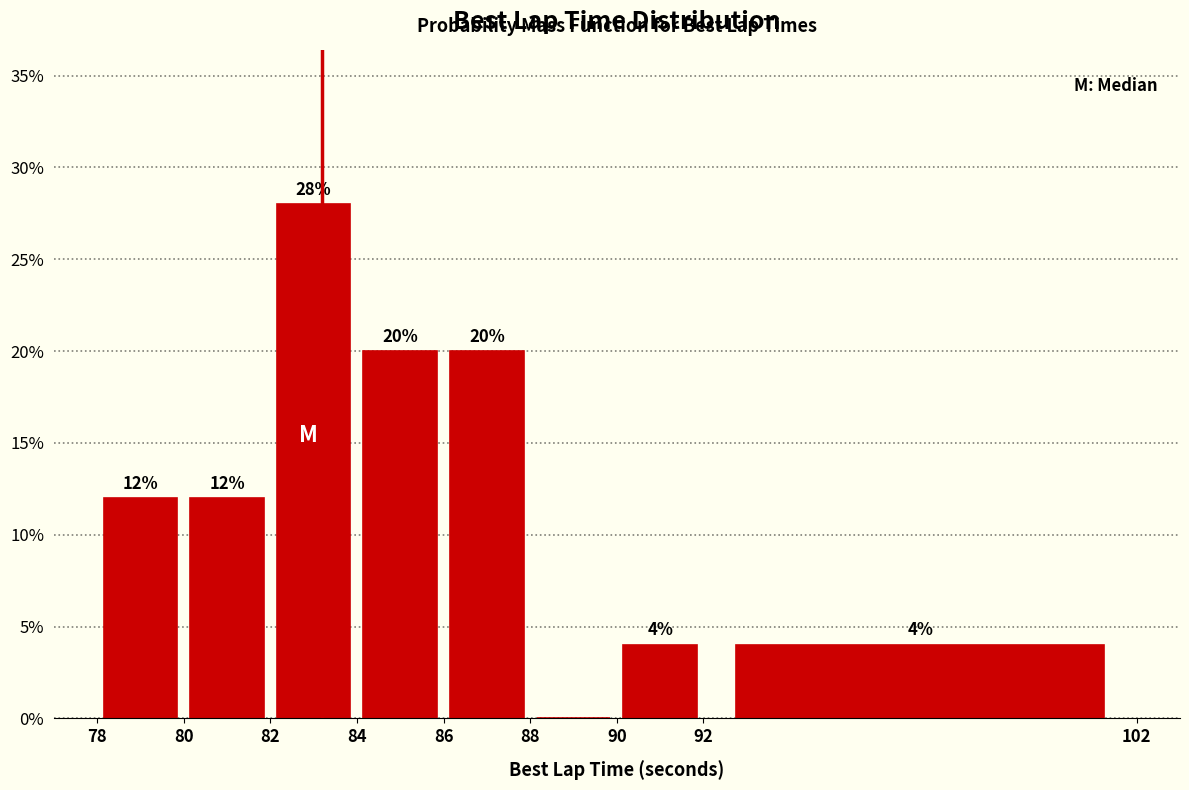

Over which range of the x-axis is the bar tallest?

82 to 84